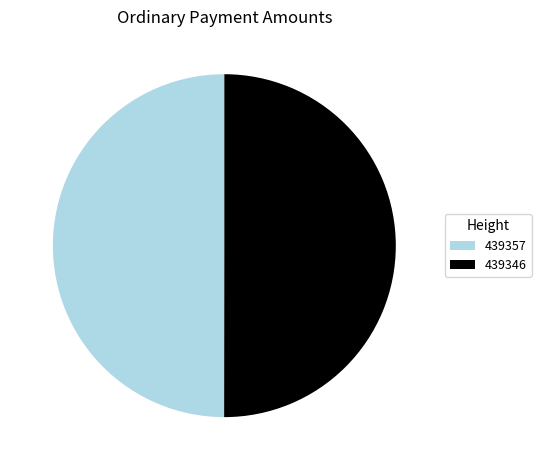

Combined, do 439357 and 439346 account for over 50%?

Yes